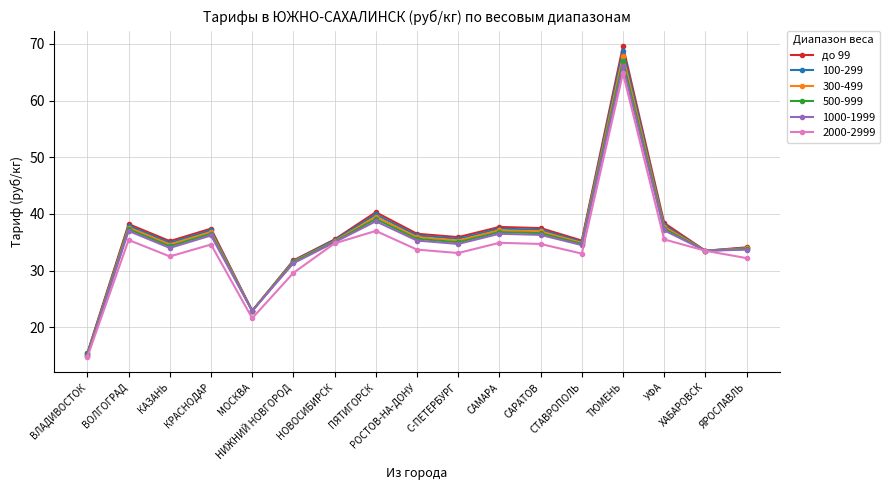

What is the value of the 1000-1999 point at the 10th from the left?

34.7